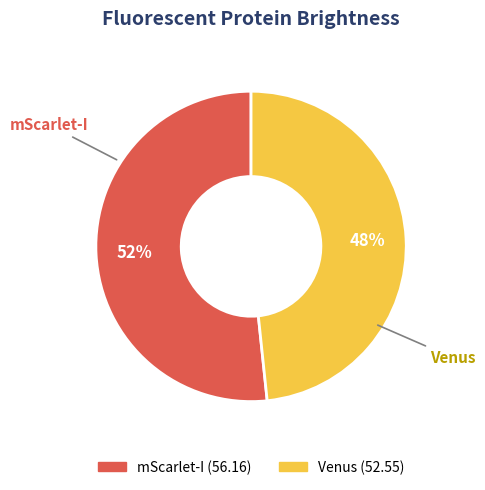

To the nearest percent, what portion does Venus represent?

48%